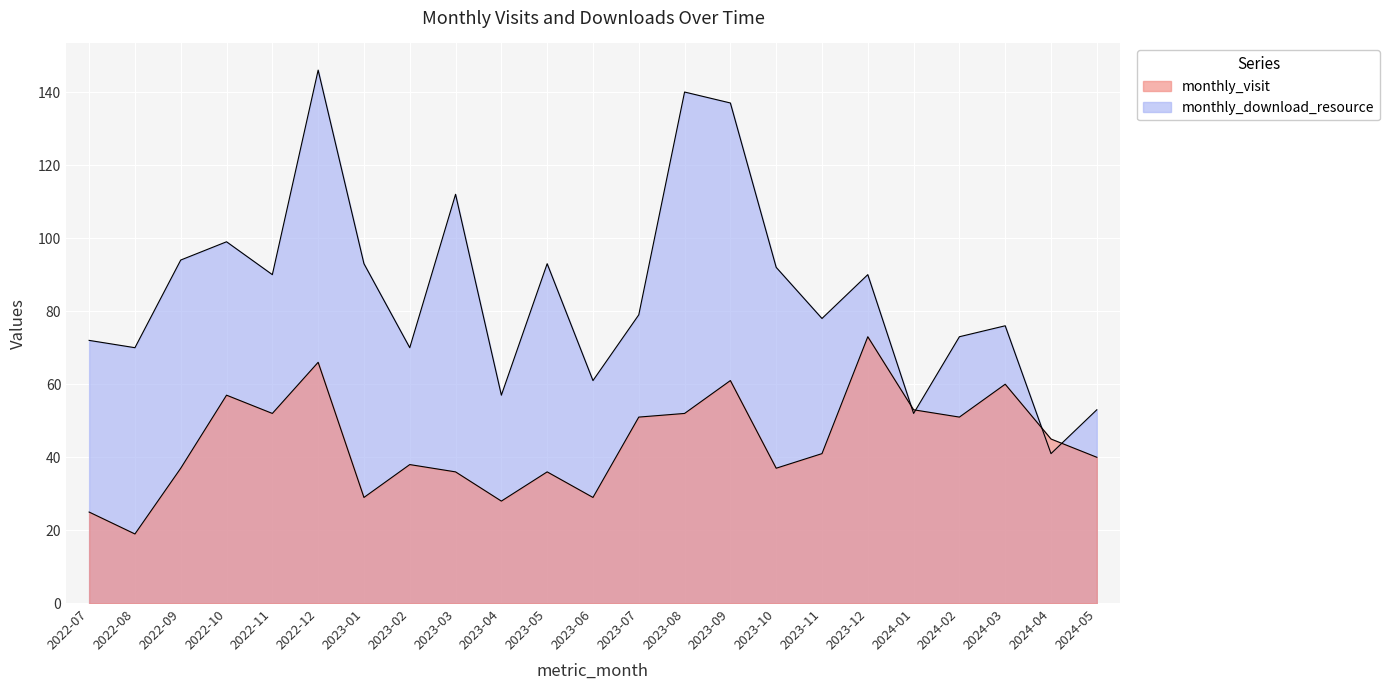

True or false: monthly_download_resource has a value of 138 at 2022-11.

False